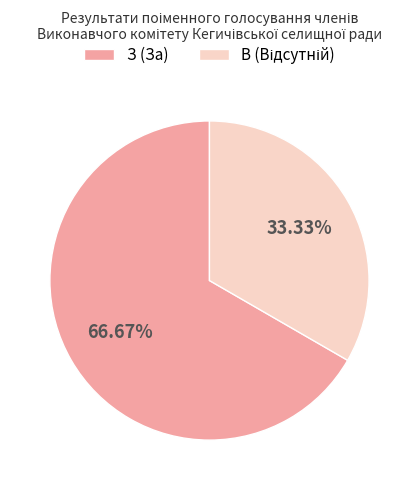

Does З (За) represent more than half of the total?

Yes